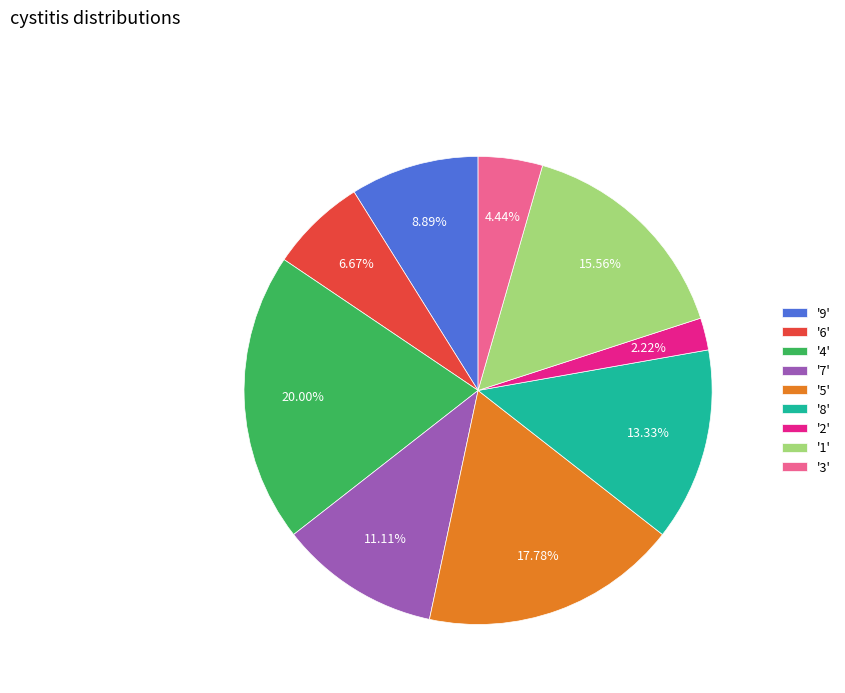

Does any single category account for the majority?

No